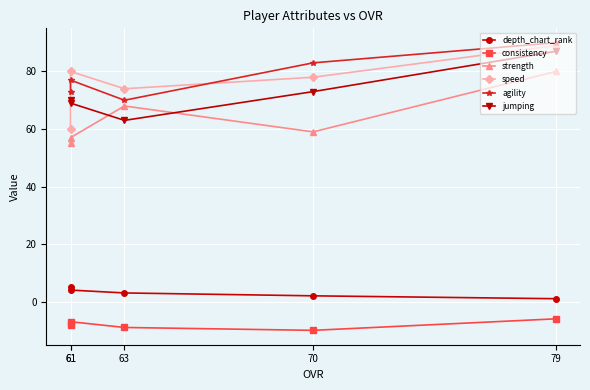

Where do jumping and speed first cross each other?

61 and 61